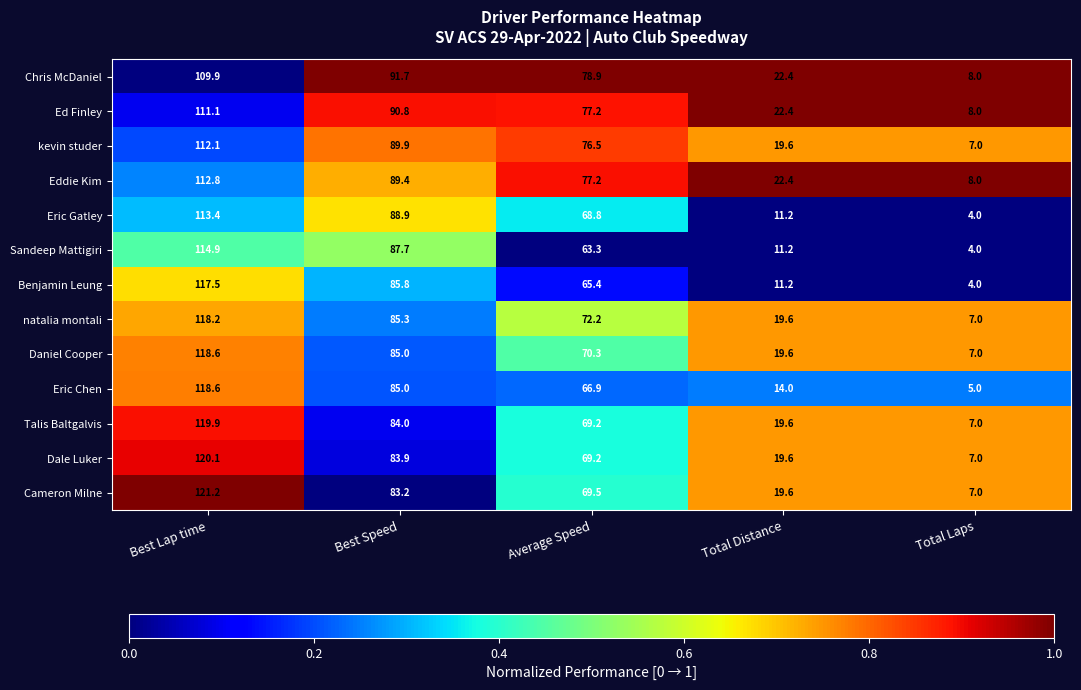

Rank the categories by kevin studer value from highest to lowest.

Best Lap time, Best Speed, Average Speed, Total Distance, Total Laps